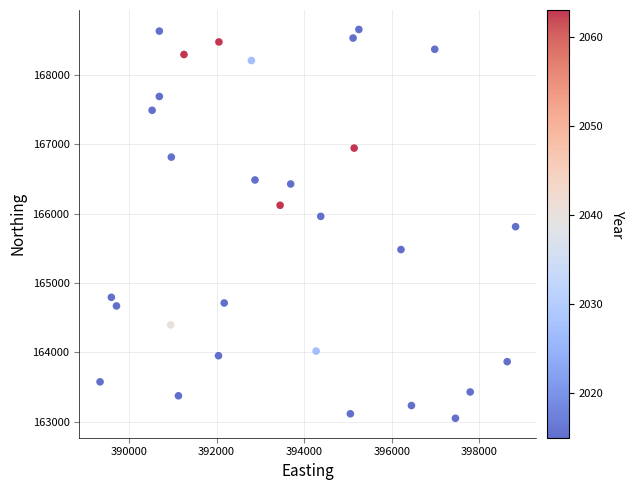

What is the range of X values (max minus min)?

9493.3